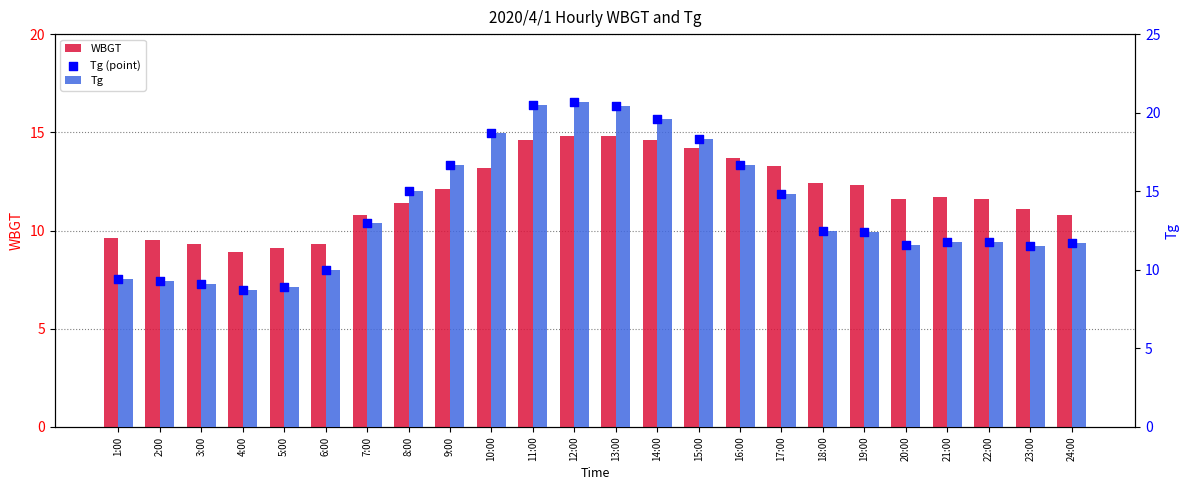

At which category is the sum across all series the highest?

12:00